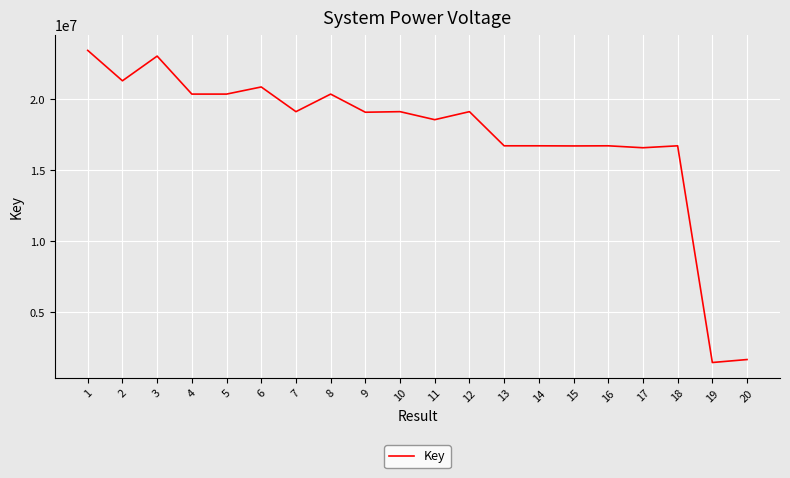

What is the ratio of the value at 6 to the value at 15?

1.2